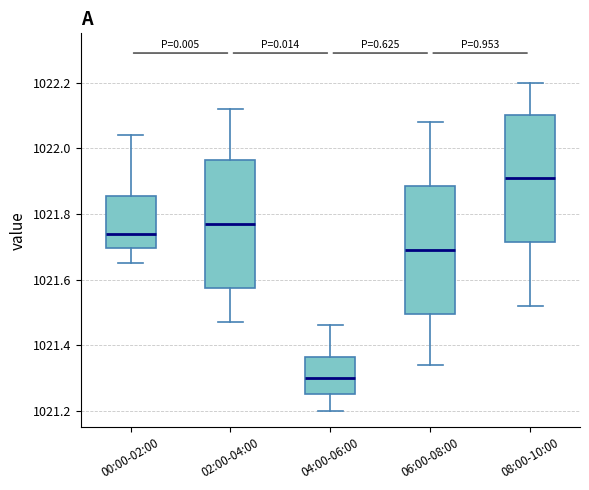

Reading left to right, read every box against the y-axis: the position of its median line, the range the box covers, and the ends of its whiskers. The values are not printed on the chart, so give them approximately, as read against the axis.

00:00-02:00: median 1021.74, box 1021.70 to 1021.86, whiskers 1021.66 to 1022.04
02:00-04:00: median 1021.78, box 1021.58 to 1021.96, whiskers 1021.48 to 1022.12
04:00-06:00: median 1021.30, box 1021.26 to 1021.36, whiskers 1021.20 to 1021.46
06:00-08:00: median 1021.70, box 1021.50 to 1021.88, whiskers 1021.34 to 1022.08
08:00-10:00: median 1021.92, box 1021.72 to 1022.10, whiskers 1021.52 to 1022.20